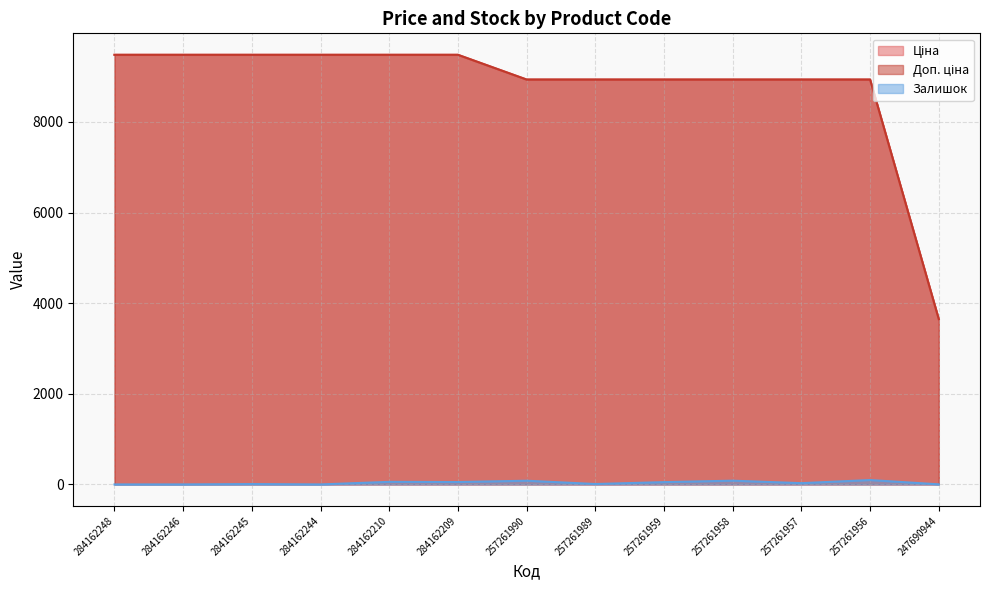

Between 257261959 and 284162209, which is larger?

284162209